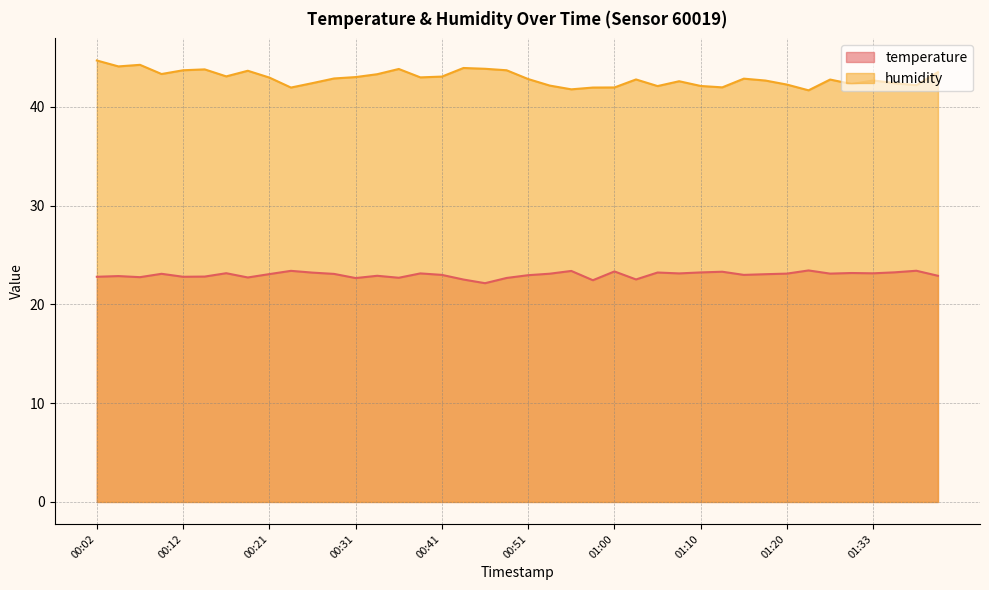

How many categories are shown in the chart?

40